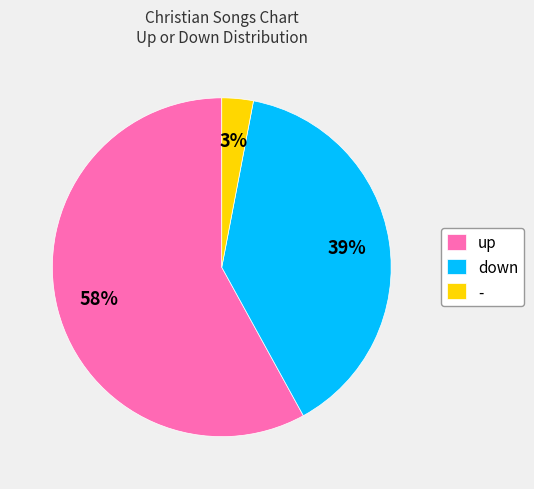

Do up and - together represent more than half of the pie?

Yes